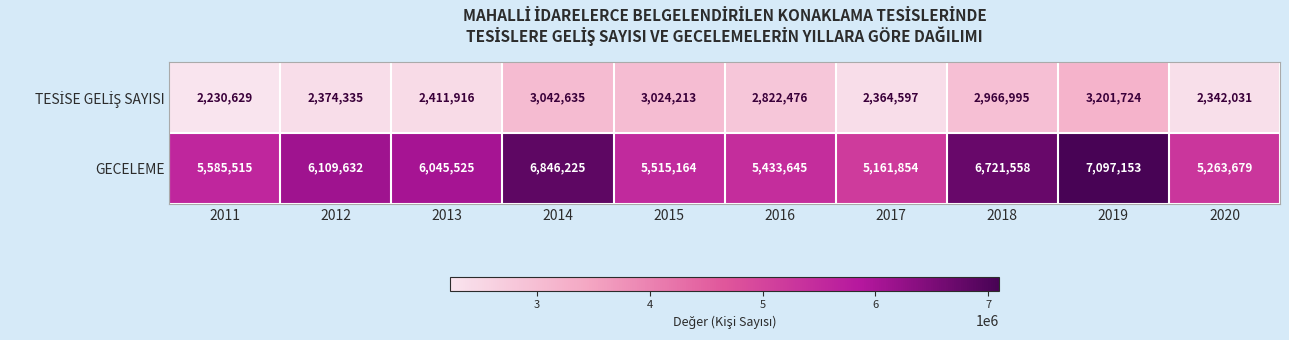

What is the total value across all series at 2012?

8483967